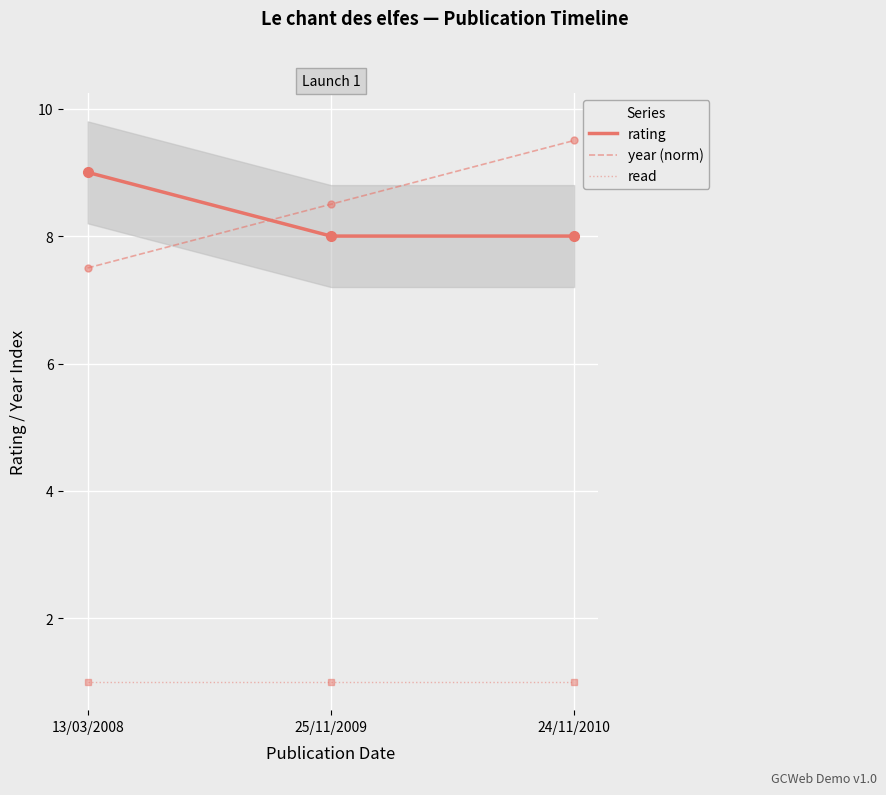

What is the smallest value displayed?

1.0